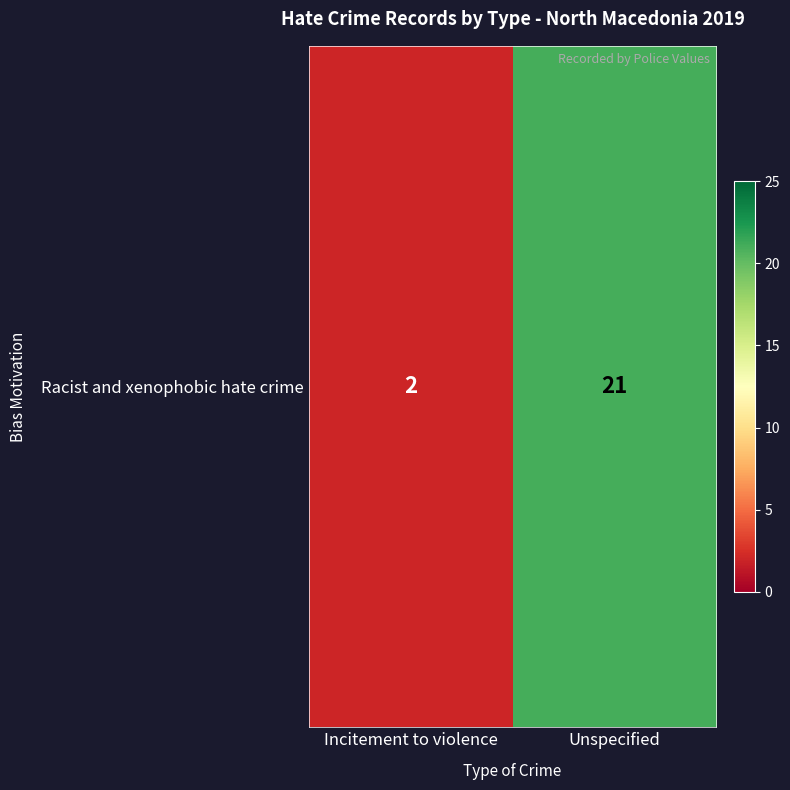

Read the value at Unspecified, to the nearest 5.

20